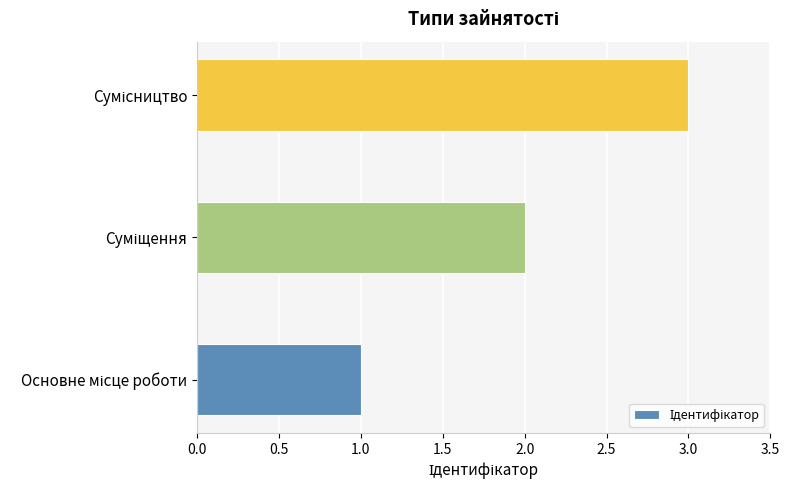

What is the minimum value shown in the chart?

1